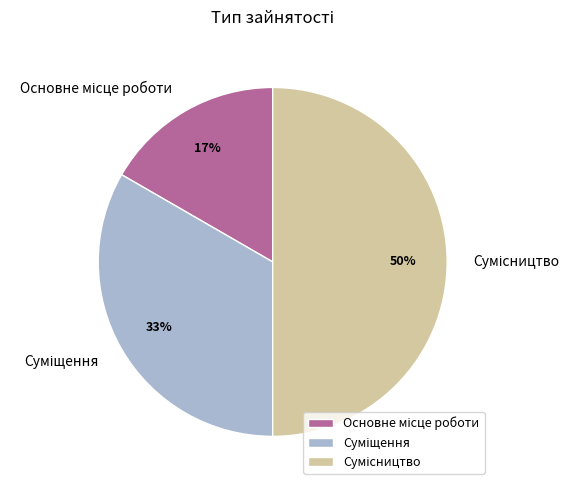

To the nearest percent, what is the difference between the largest and smallest slice percentages?

33%